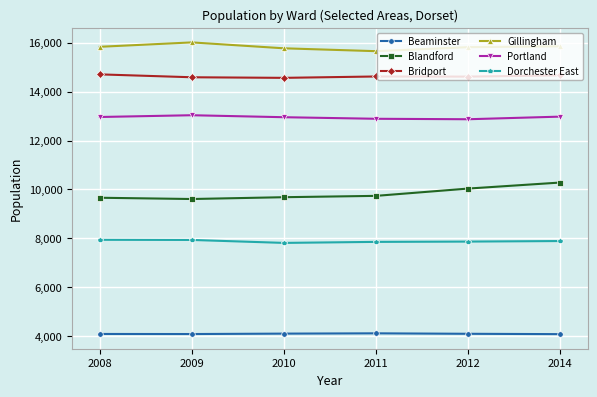

Rank the series at 2011 from lowest to highest value.

Beaminster, Dorchester East, Blandford, Portland, Bridport, Gillingham